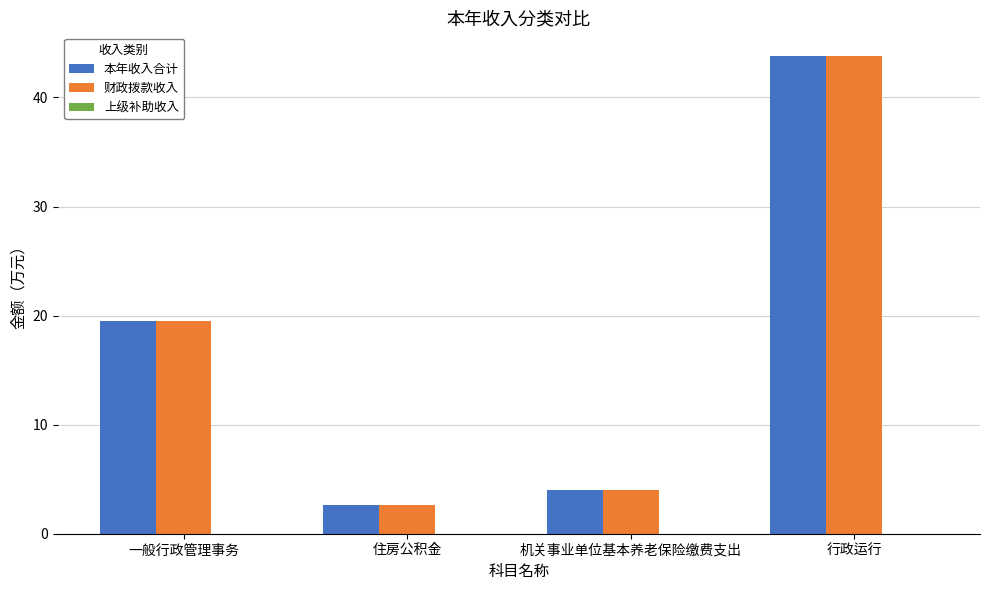

Which category has the highest value across all series?

行政运行